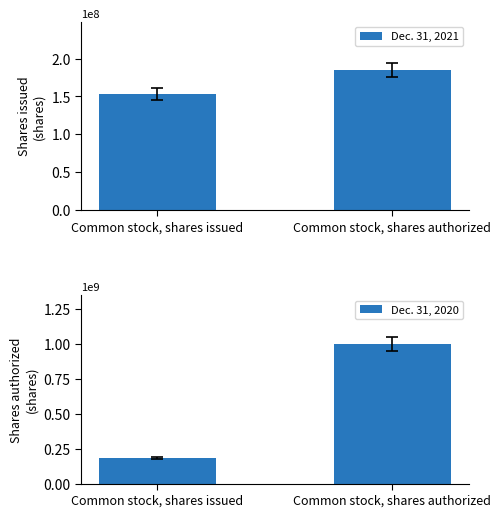

Which series has the largest total across all categories?

Dec. 31, 2020